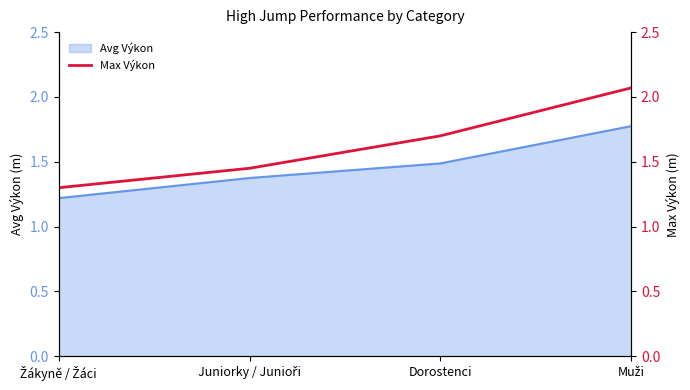

The value at Juniorky / Junioři is 2.2. True or false?

False